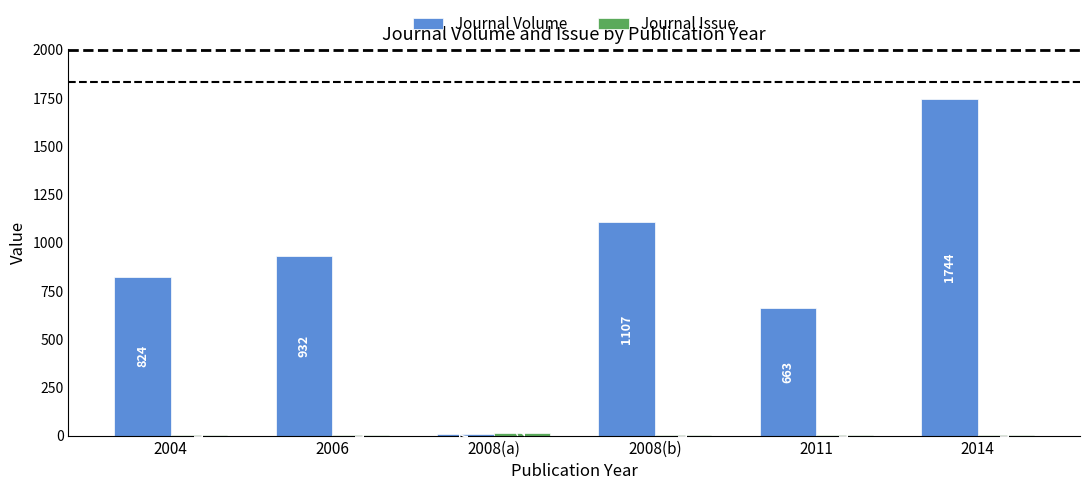

How many categories are shown in the chart?

6